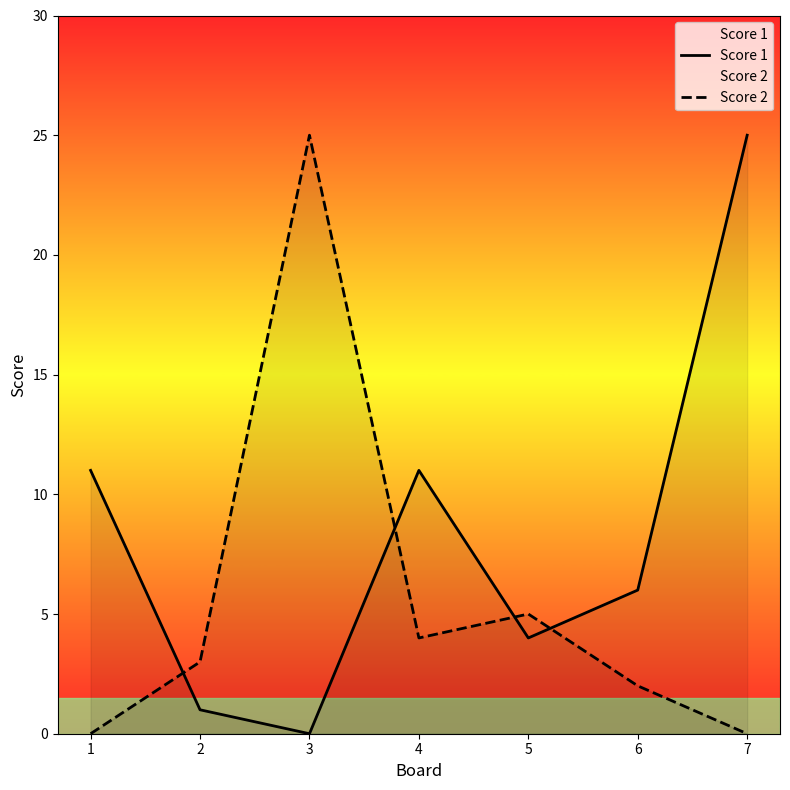

How many series are shown in this chart?

2